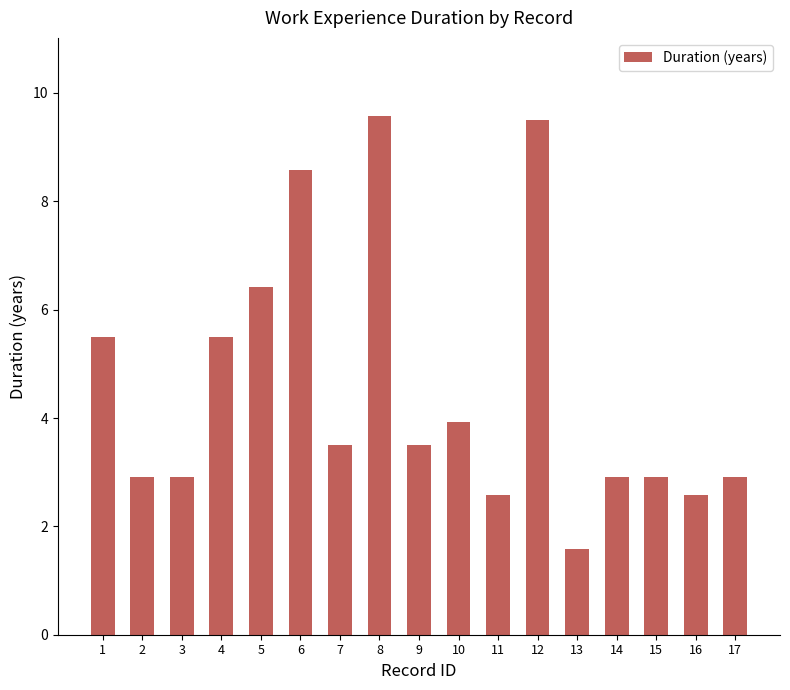

Reading left to right, extract all data points from this chart.

5.5	2.9	2.9	5.5	6.4	8.6	3.5	9.6	3.5	3.9	2.6	9.5	1.6	2.9	2.9	2.6	2.9